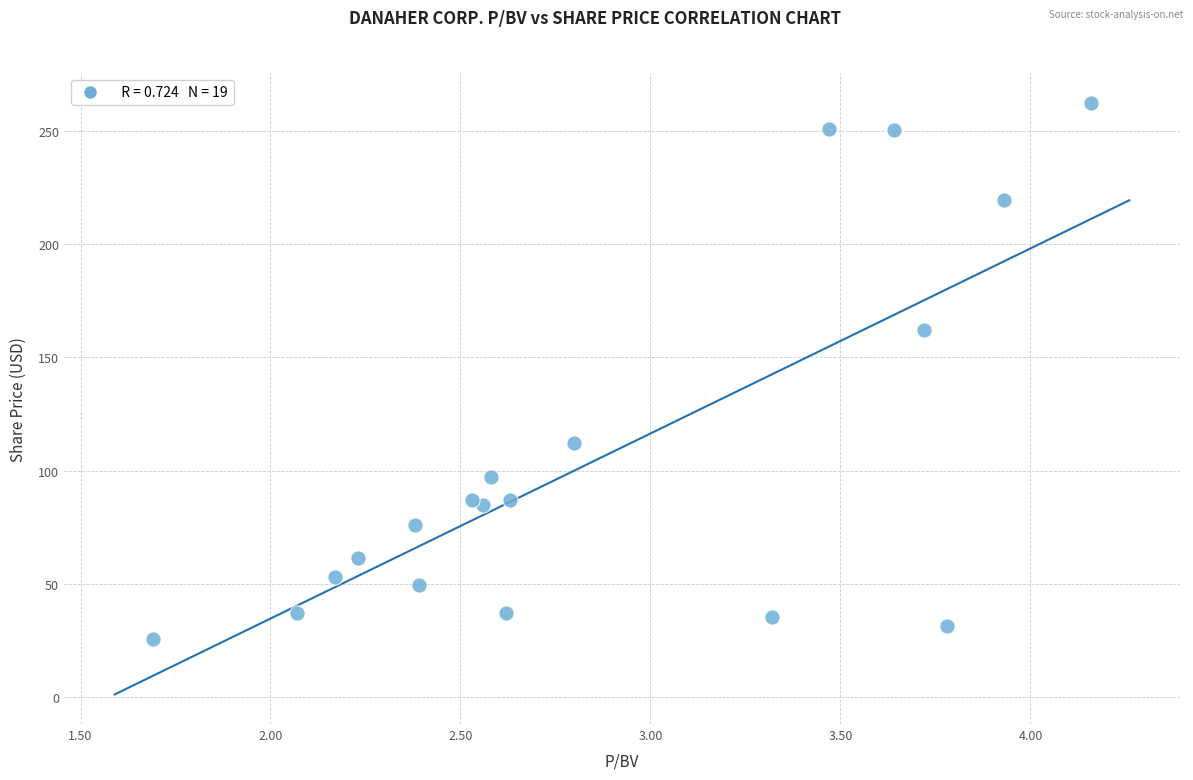

What is the range of X values (max minus min)?

2.5